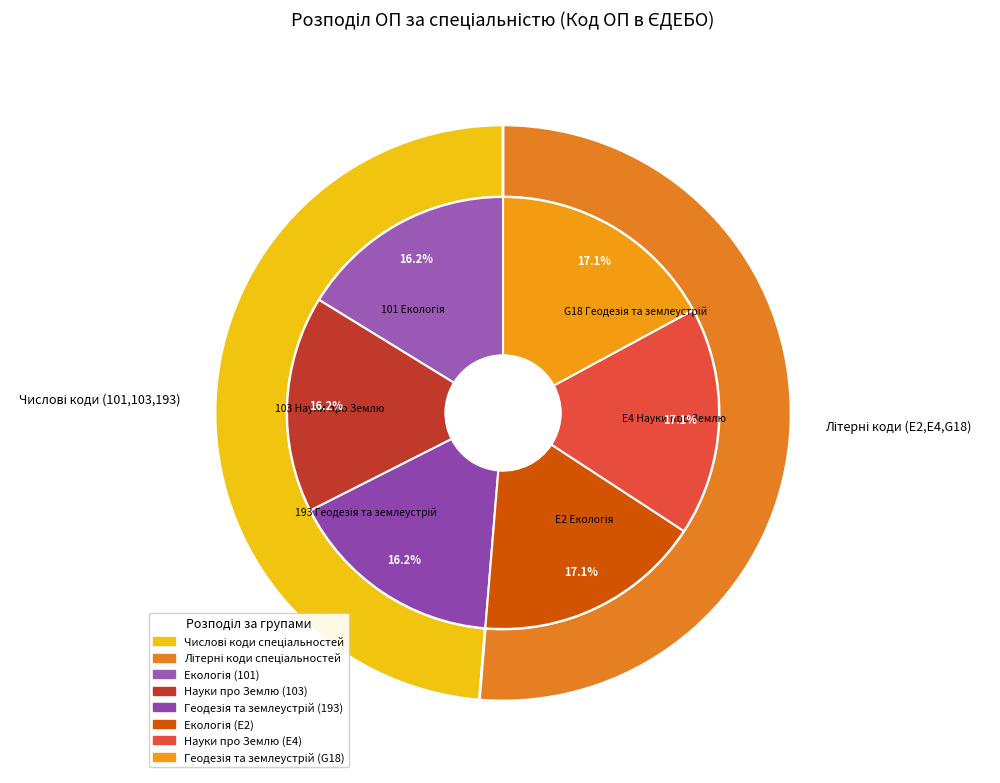

Which has a higher value, 103 Науки про Землю or G18 Геодезія та землеустрій?

G18 Геодезія та землеустрій